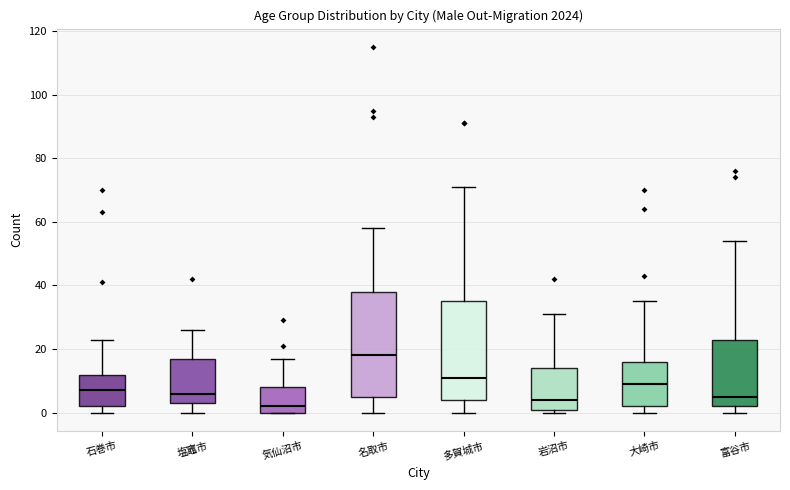

Where is the upper edge of the box for 気仙沼市 on the y-axis? The values are not printed on the chart, so give them approximately, as read against the axis.

8